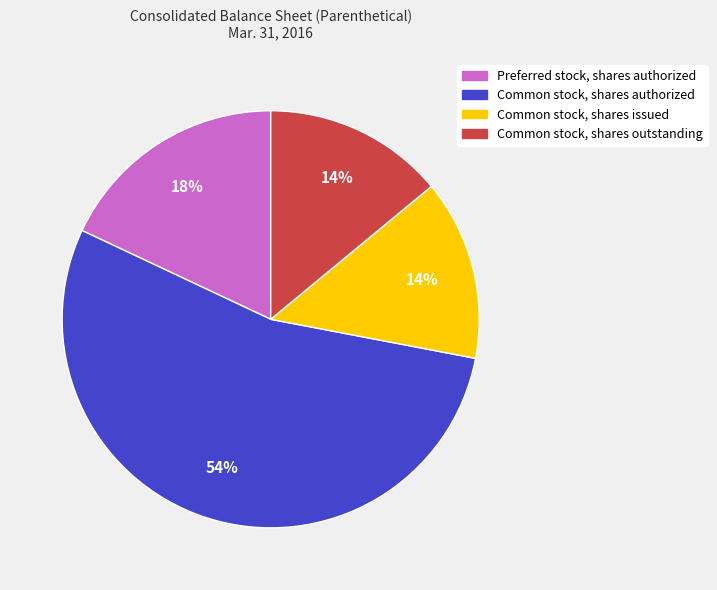

To the nearest percent, what portion does Common stock, shares issued represent?

14%